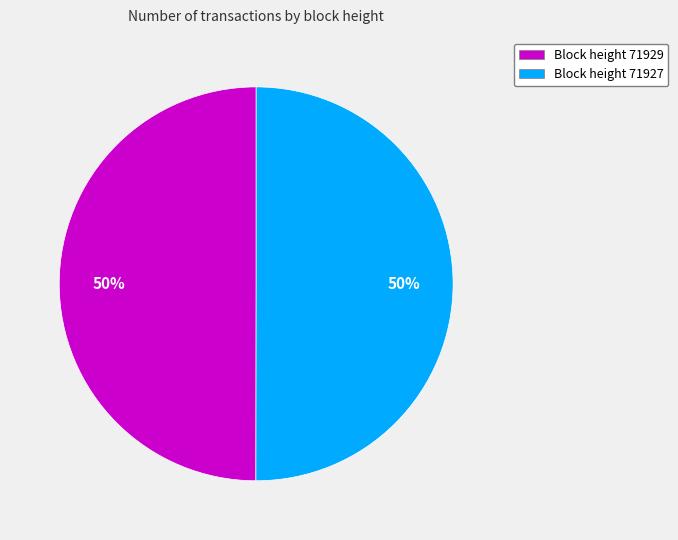

To the nearest percent, what is the average slice percentage?

50%